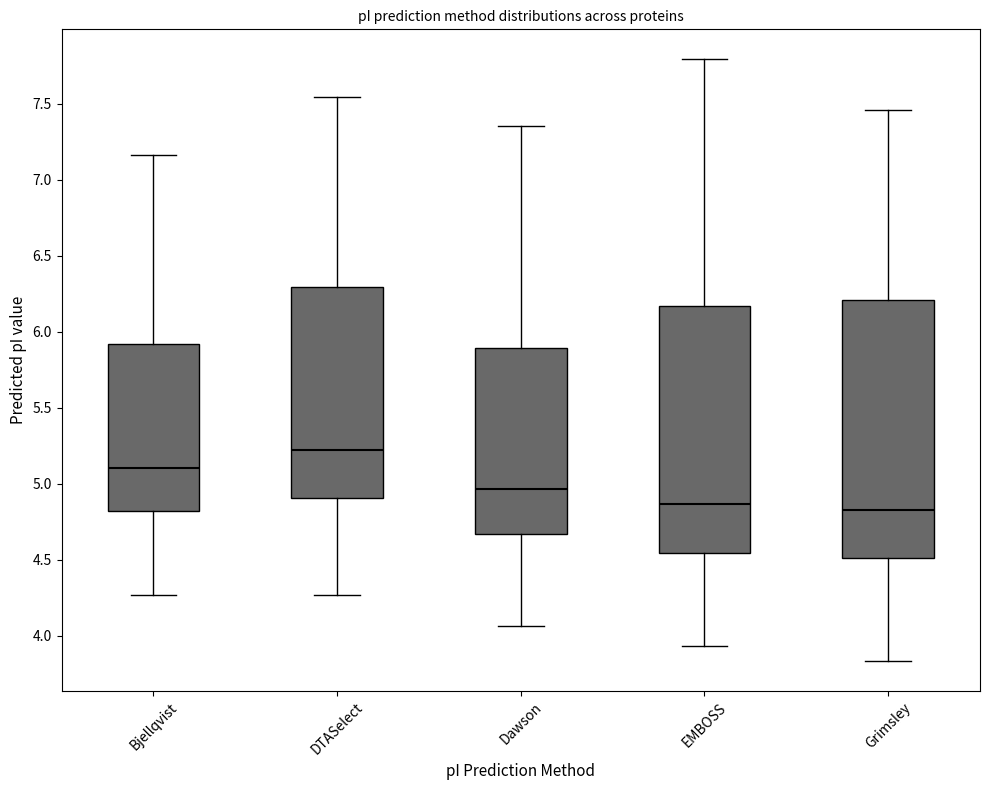

Which box is the tallest, from its lower edge to its upper edge?

Grimsley